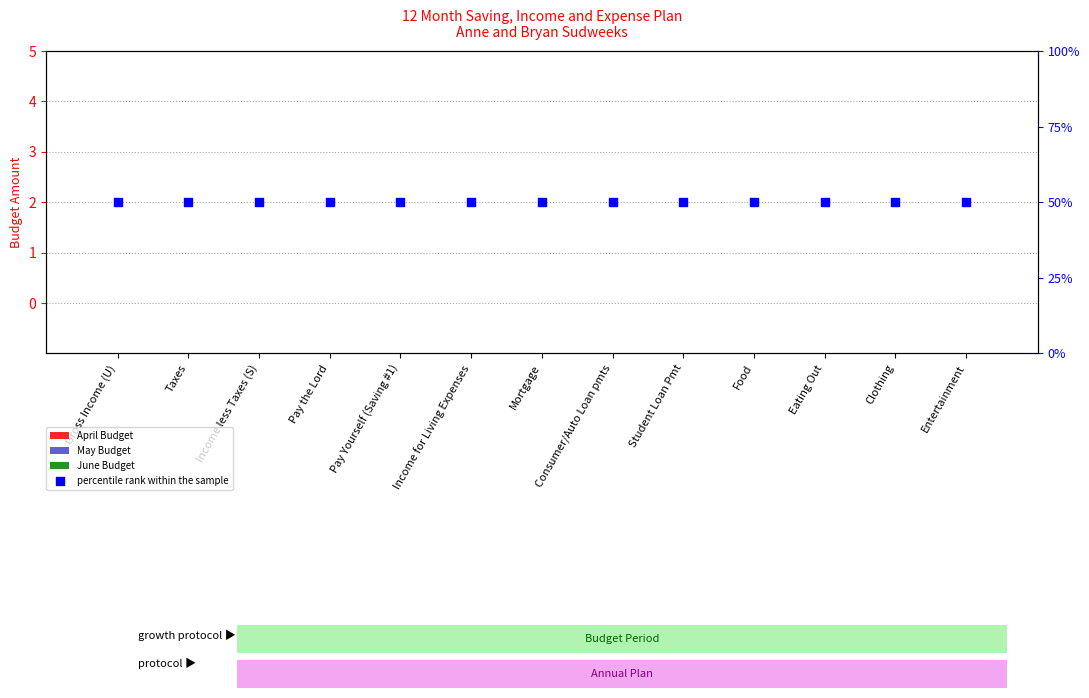

At how many categories does at least one series exceed 47?

13